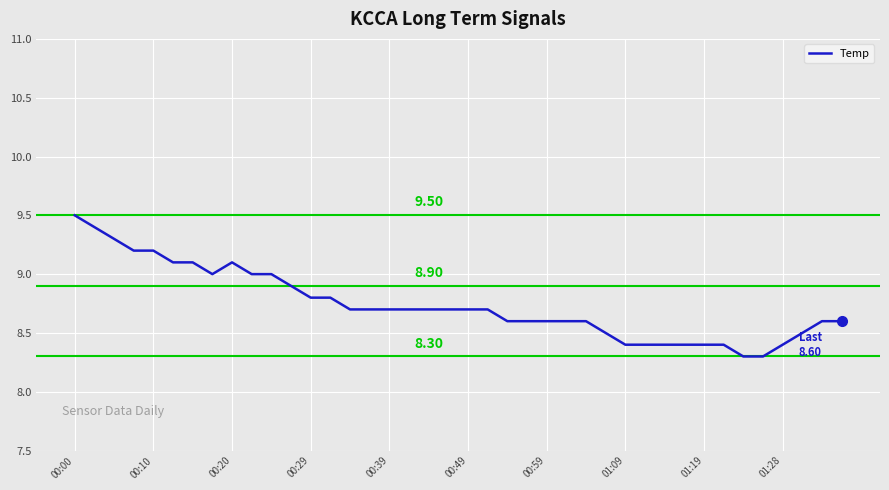

What is the difference between the maximum and minimum values?

1.2